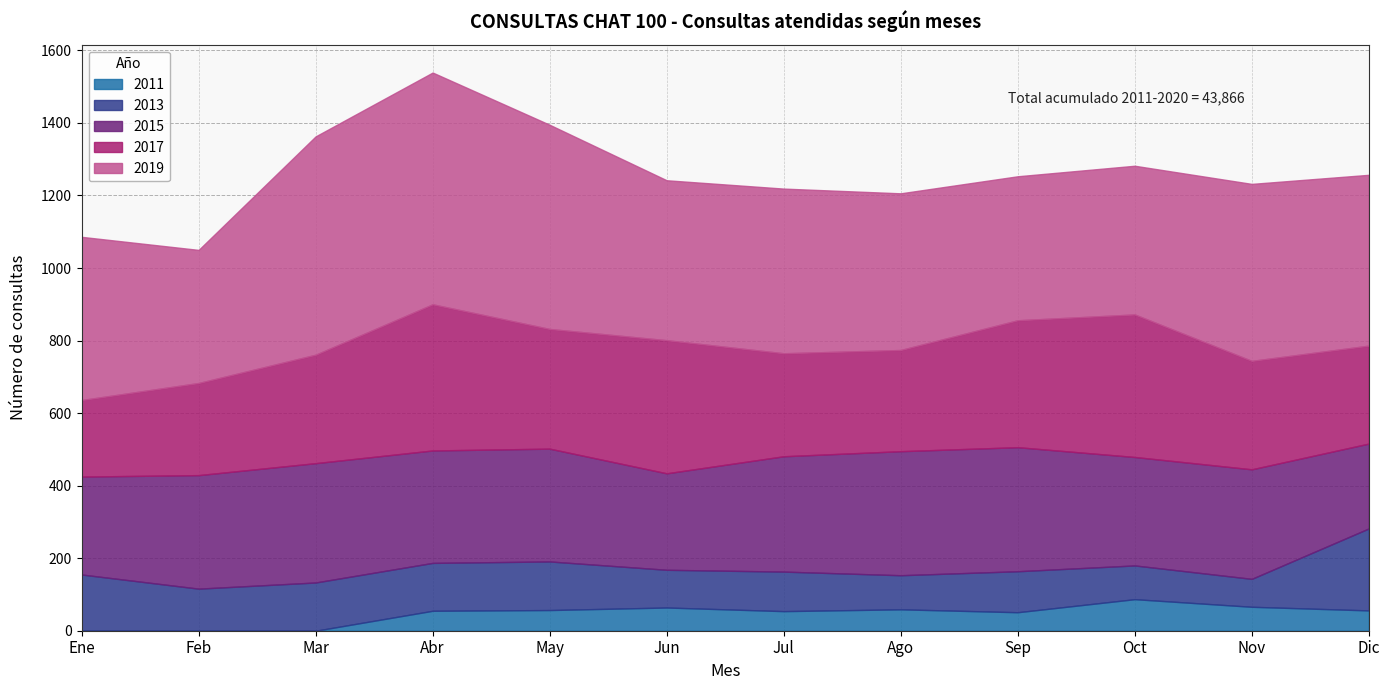

What is the total value across all series at May?

1395